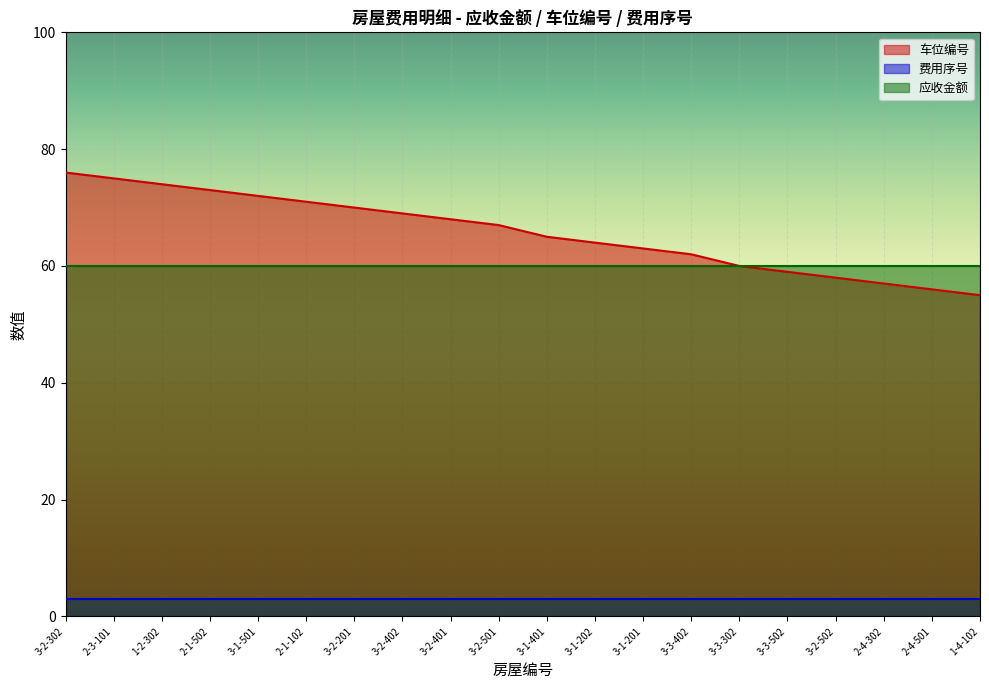

Reading left to right, extract all data points from this chart.

车位编号: 76	75	74	73	72	71	70	69	68	67	65	64	63	62	60	59	58	57	56	55
费用序号: 3	3	3	3	3	3	3	3	3	3	3	3	3	3	3	3	3	3	3	3
应收金额: 60	60	60	60	60	60	60	60	60	60	60	60	60	60	60	60	60	60	60	60